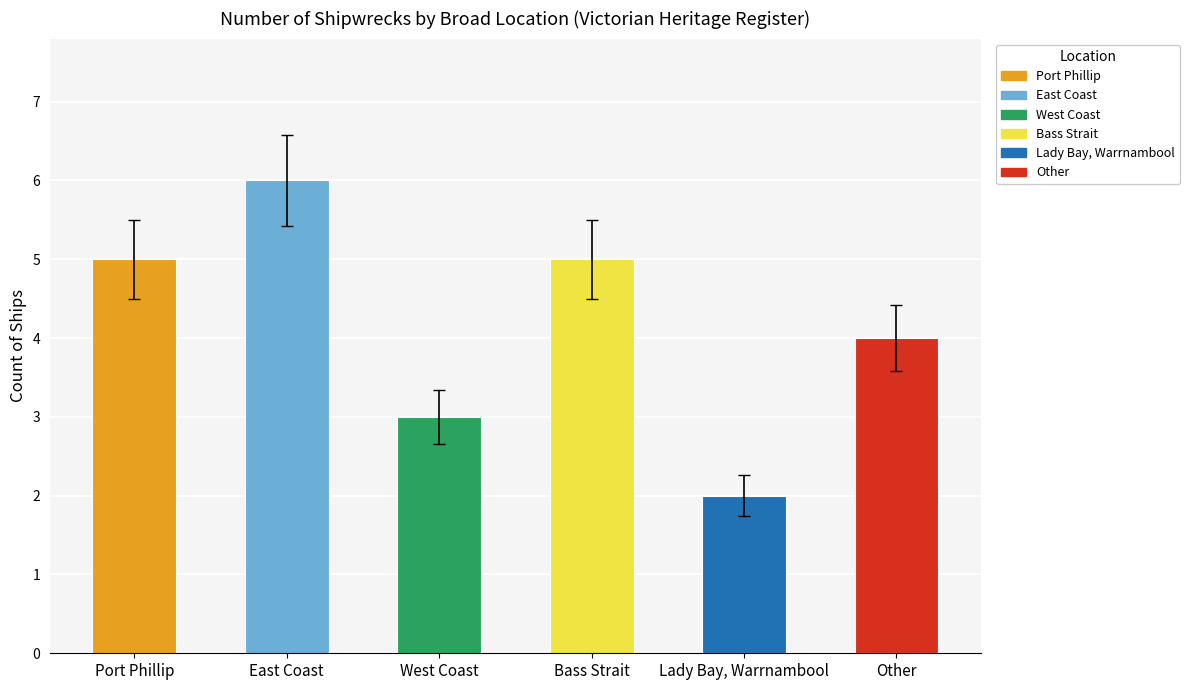

Reading left to right, list all the values displayed in this chart.

Port Phillip=5	East Coast=6	West Coast=3	Bass Strait=5	Lady Bay, Warrnambool=2	Other=4